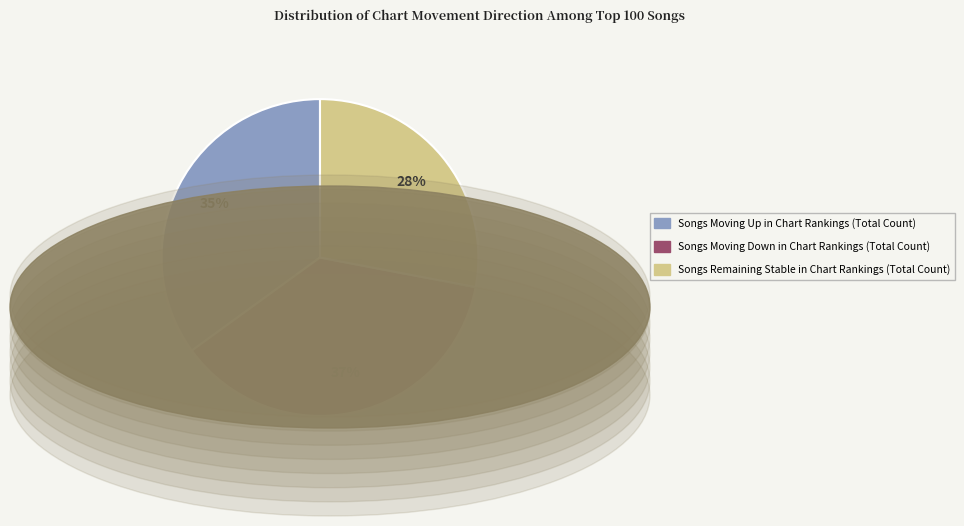

Does Songs Moving Up in Chart Rankings (Total Count) represent more than half of the total?

No